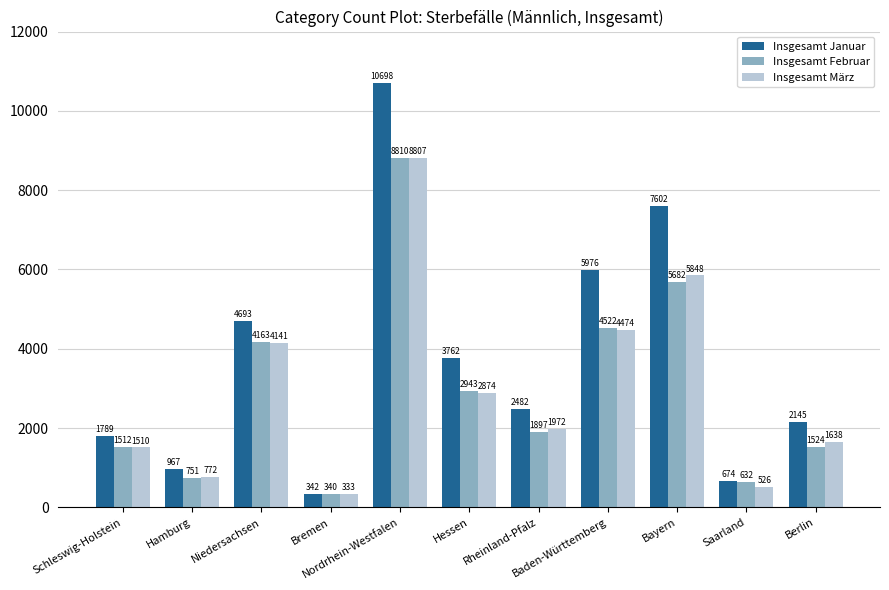

Which series has the widest spread of values?

Insgesamt Januar